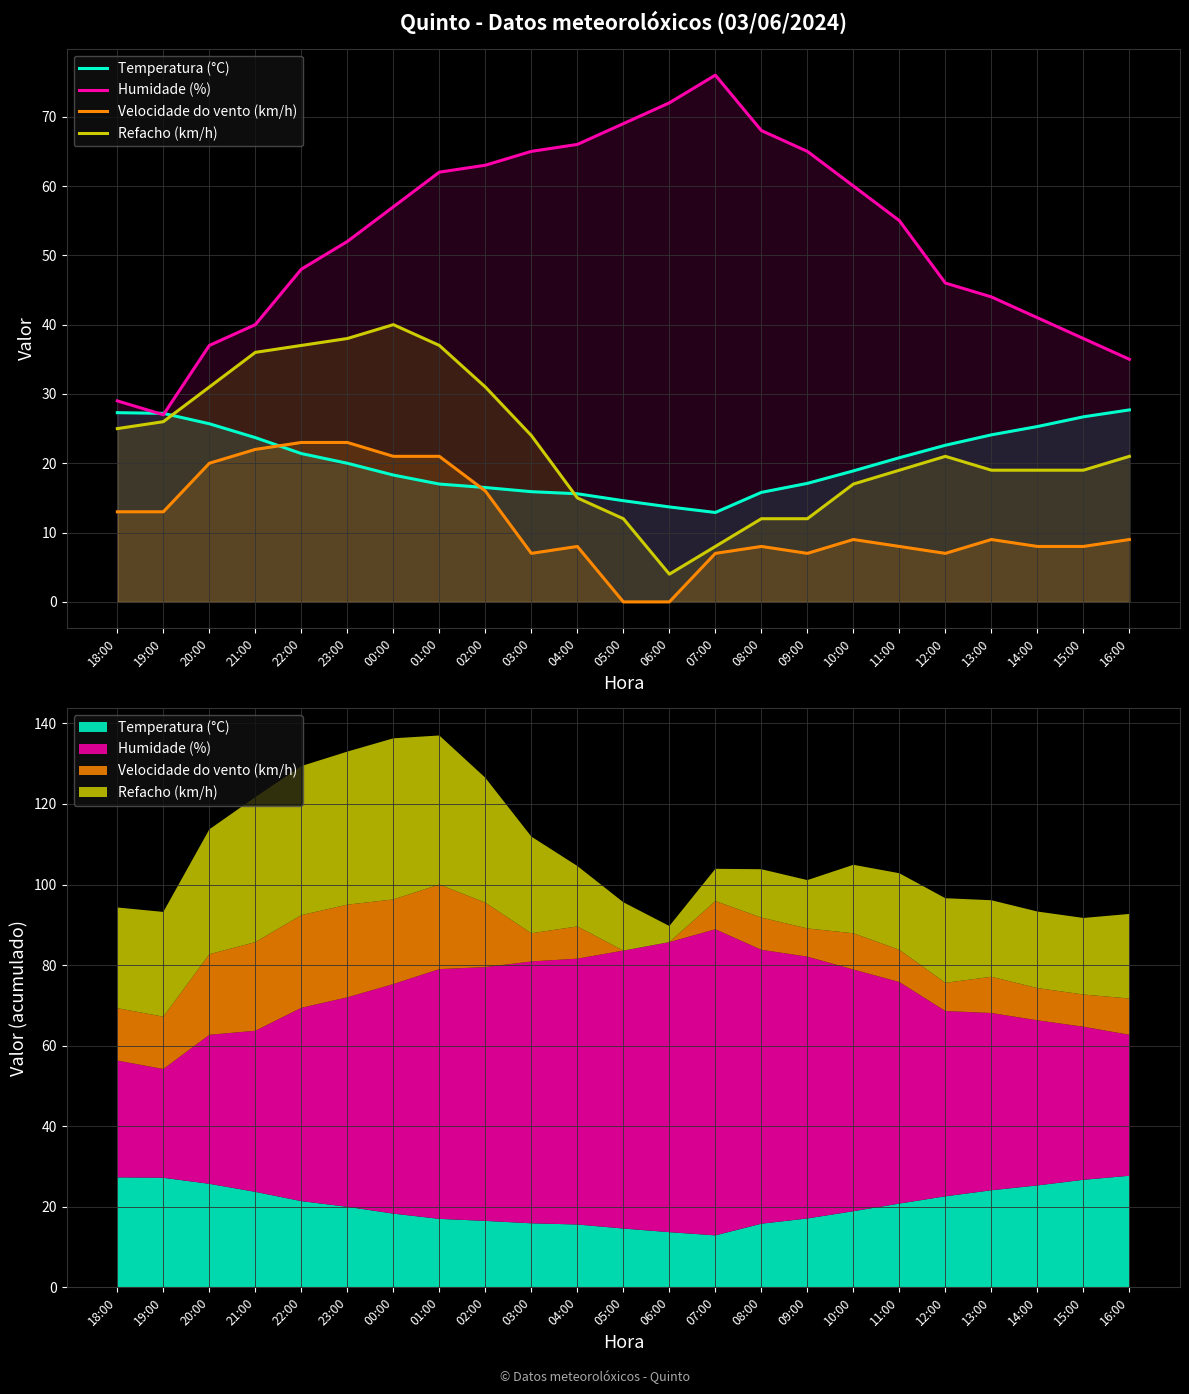

Rank the series by their maximum value, from highest to lowest.

Humidade (%), Refacho (km/h), Temperatura (°C), Velocidade do vento (km/h)